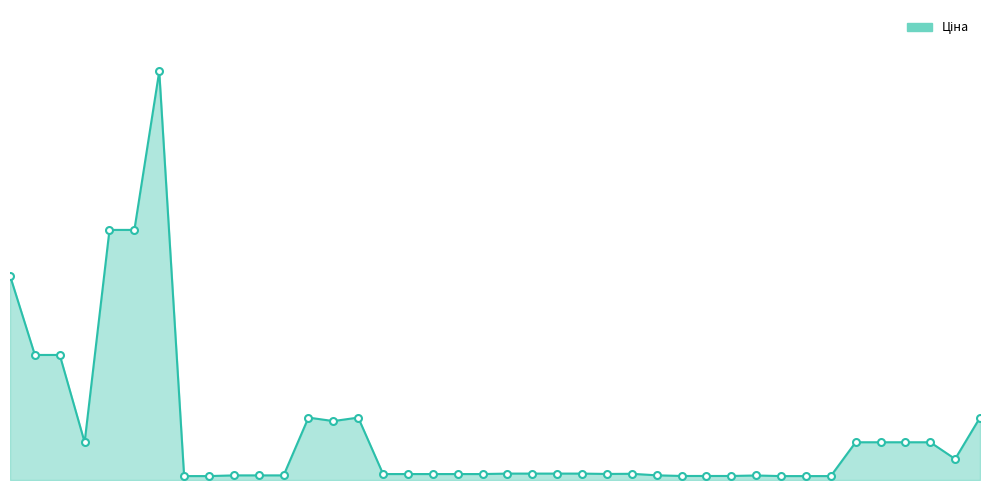

Which label corresponds to the smallest value in the chart?

31